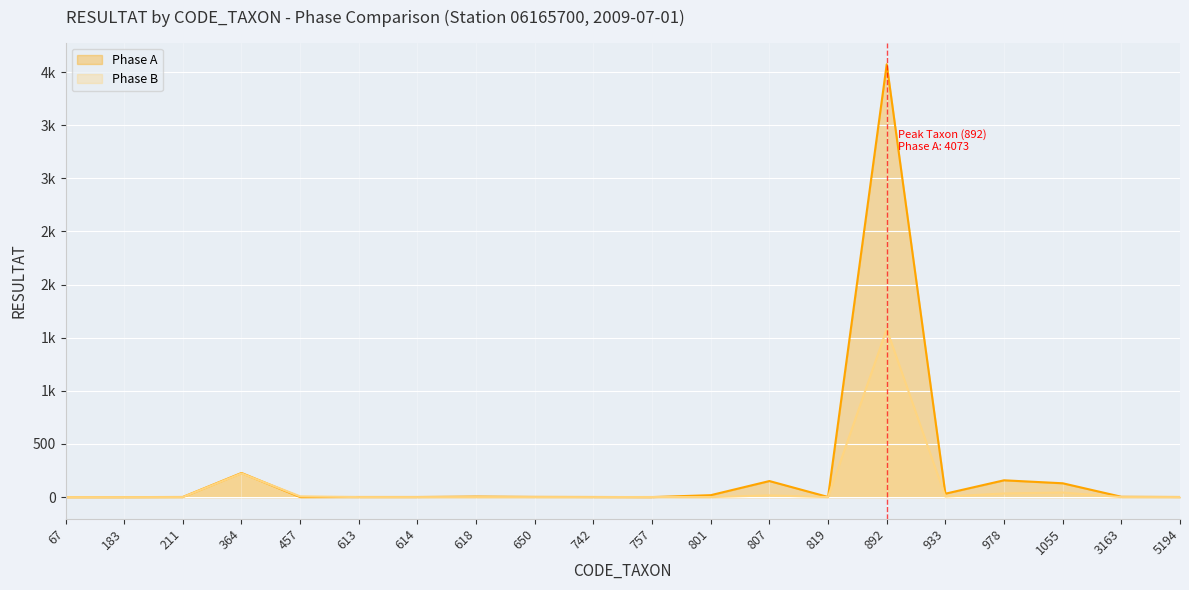

What is the highest value of the Phase A series?

4073